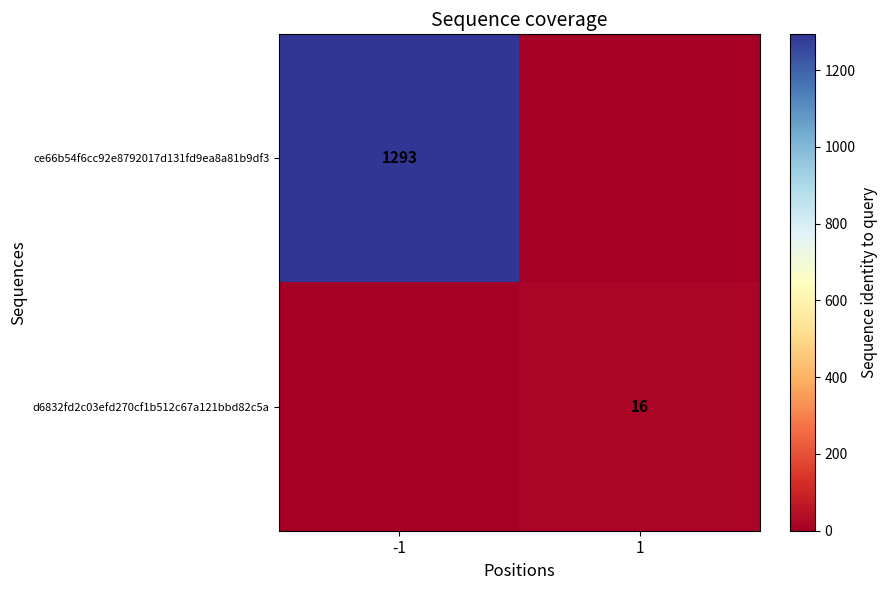

Is it true that ce66b54f6cc92e8792017d131fd9ea8a81b9df3 equals 1293 at -1?

True